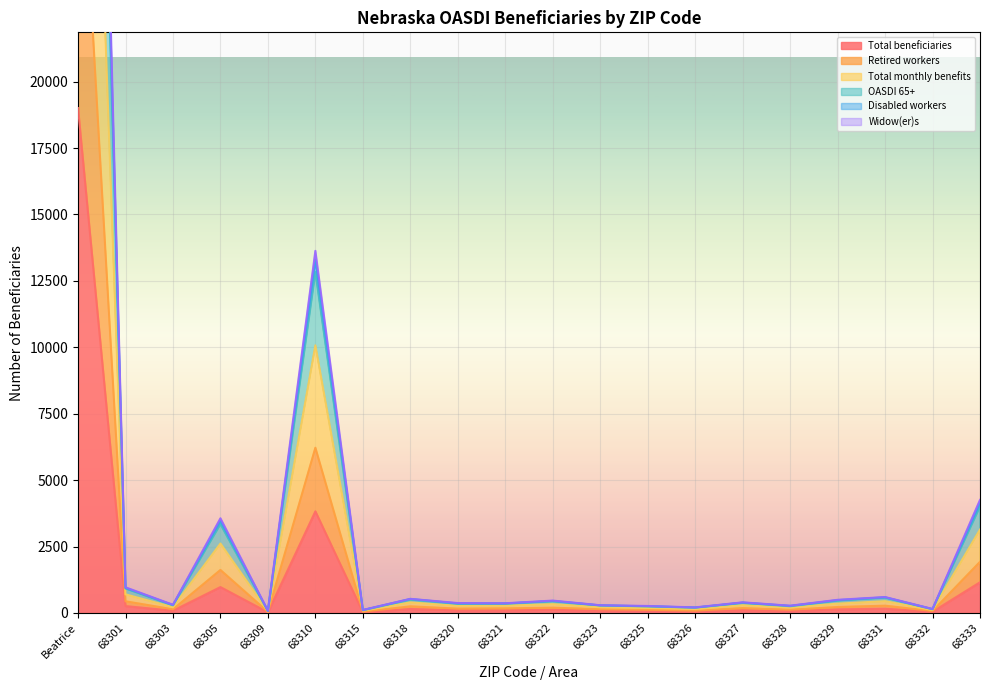

What is the lowest value of the Retired workers series?

40